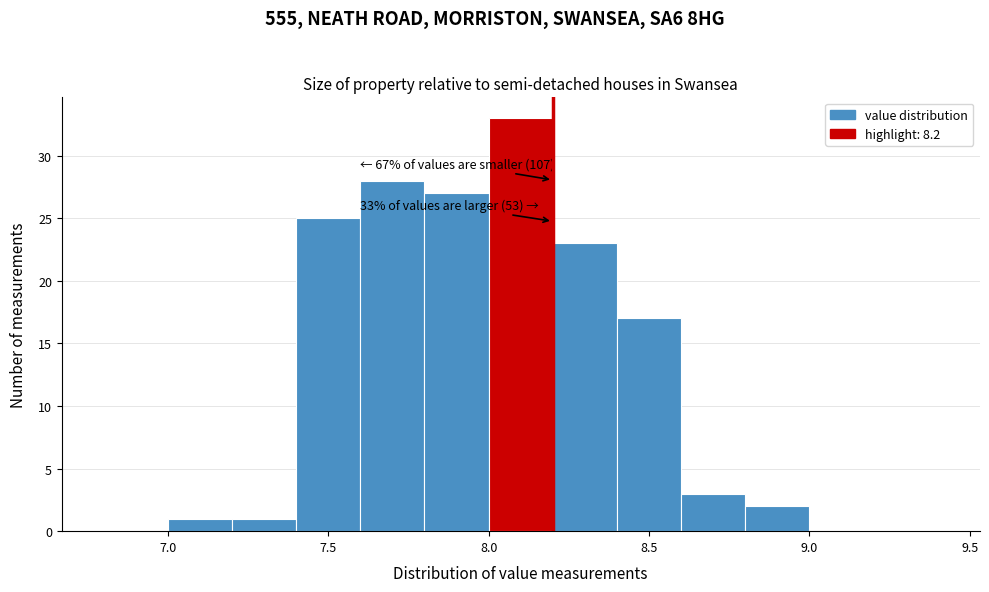

Over which range of the x-axis is the bar tallest?

8.0 to 8.2